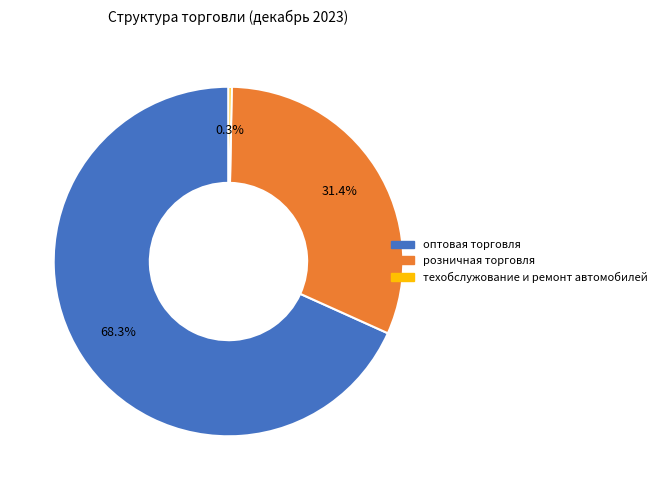

Rank the categories by value from highest to lowest.

оптовая торговля, розничная торговля, техобслужование и ремонт автомобилей